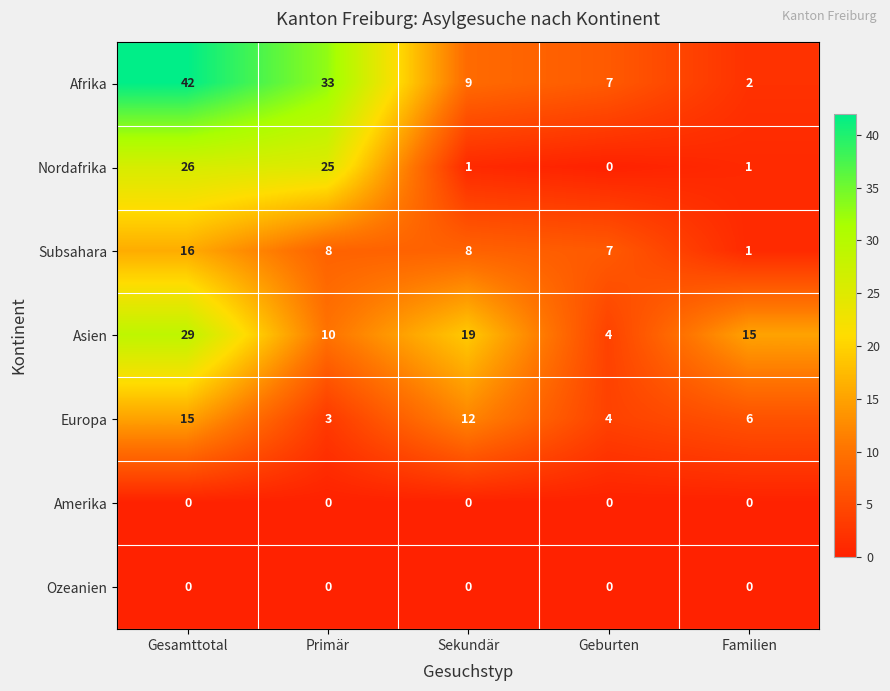

Which series has the largest range (max minus min)?

Afrika